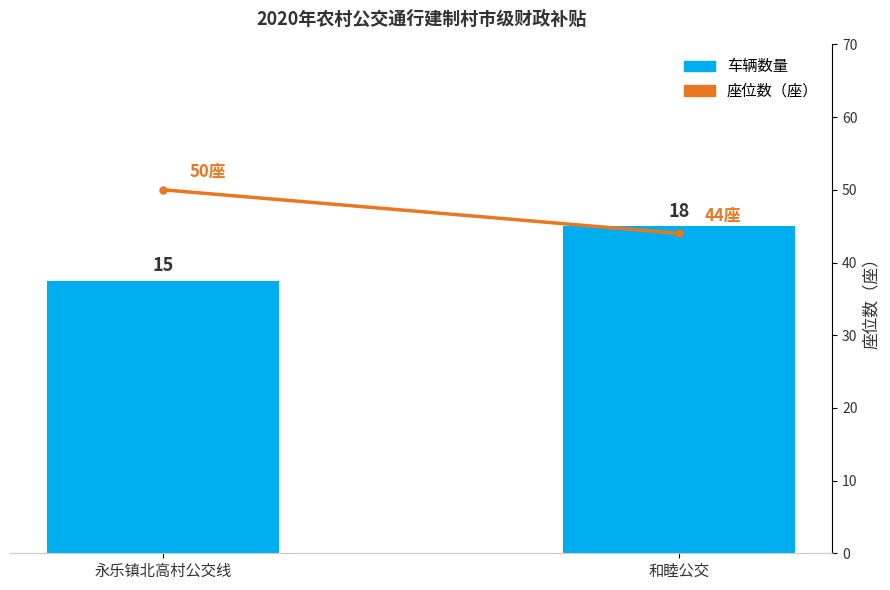

How many series are shown in this chart?

2